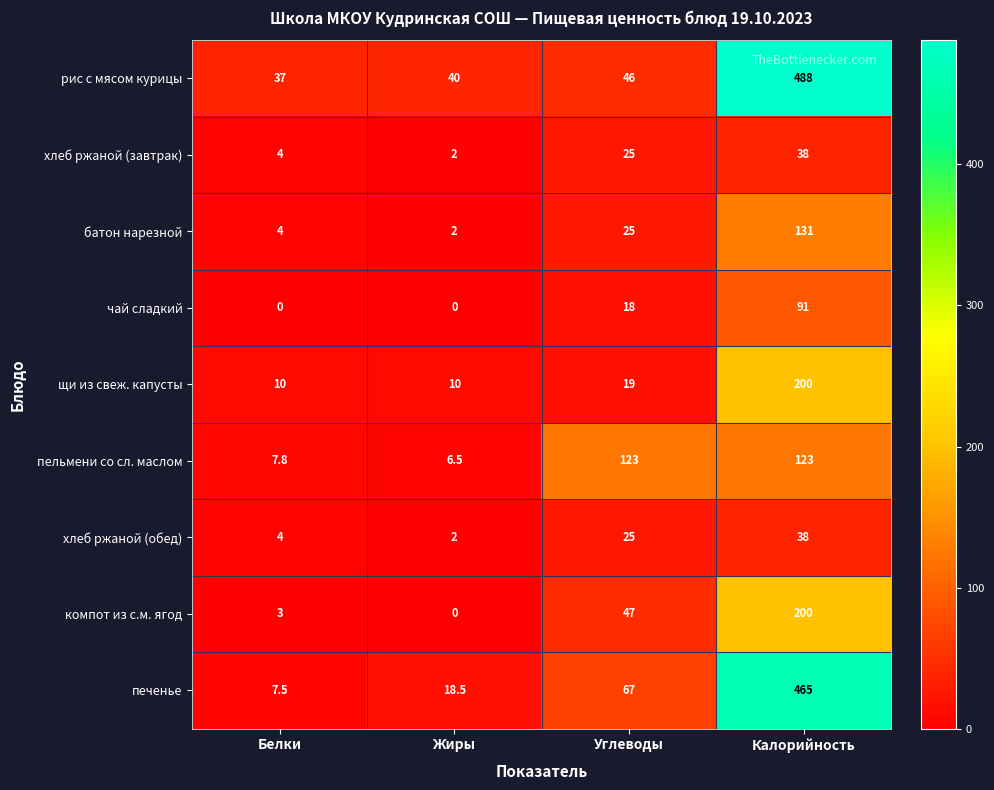

Read the пельмени со сл. маслом value at Жиры.

6.5